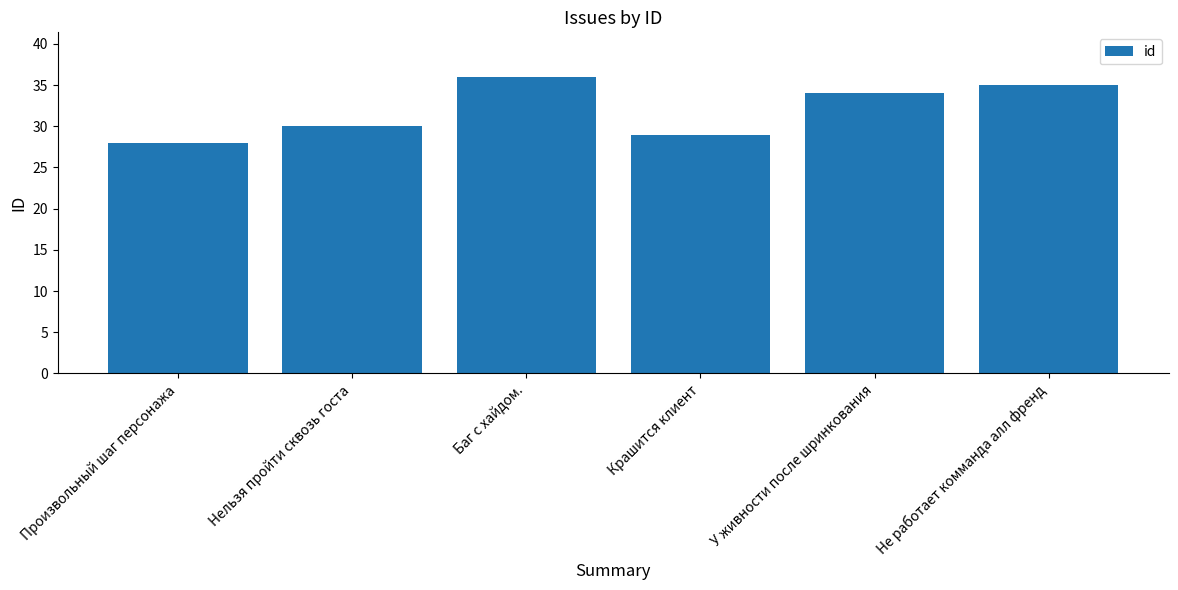

List the labels in order of value, largest first.

Баг с хайдом., Не работает комманда алл френд, У живности после шринкования, Нельзя пройти сквозь госта, Крашится клиент, Произвольный шаг персонажа